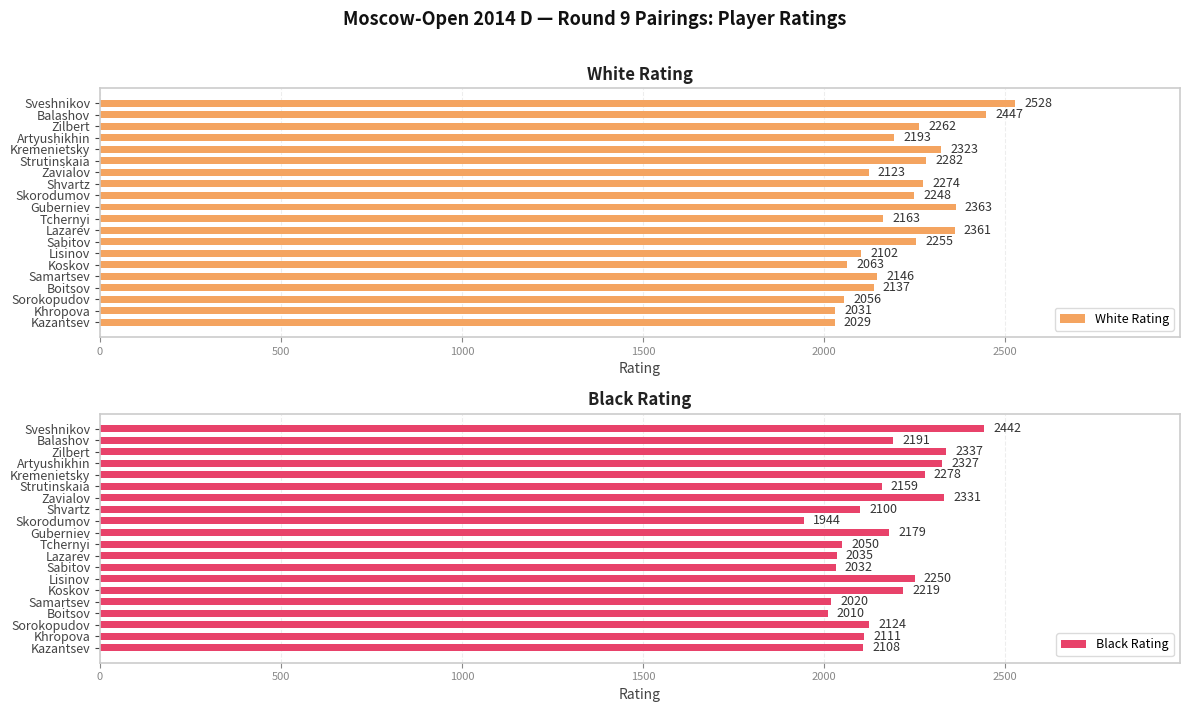

Reading right to left, transcribe all the data shown in this chart.

White Rating: 2029	2031	2056	2137	2146	2063	2102	2255	2361	2163	2363	2248	2274	2123	2282	2323	2193	2262	2447	2528
Black Rating: 2108	2111	2124	2010	2020	2219	2250	2032	2035	2050	2179	1944	2100	2331	2159	2278	2327	2337	2191	2442